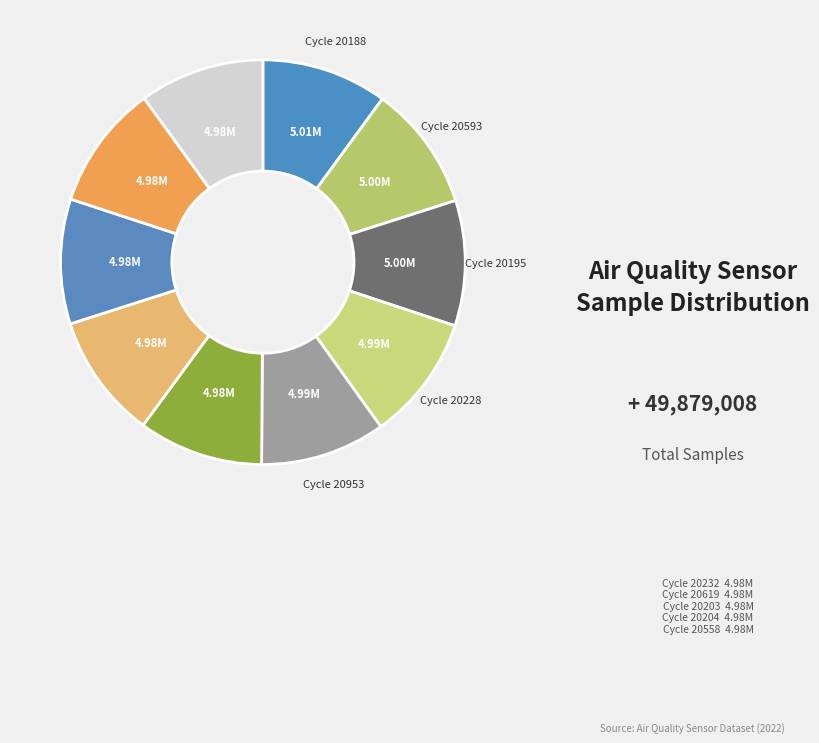

To the nearest percent, what is the average slice percentage?

10%